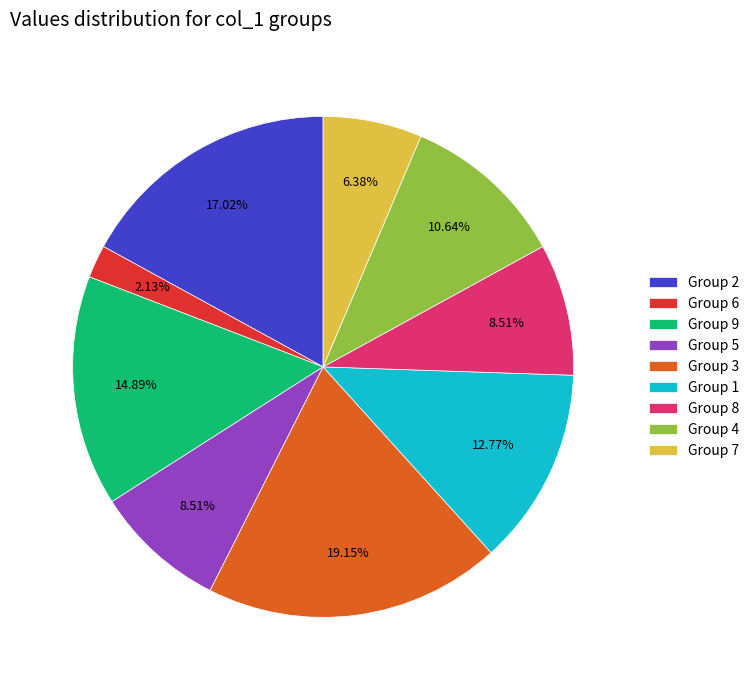

Is there a majority slice in this chart?

No